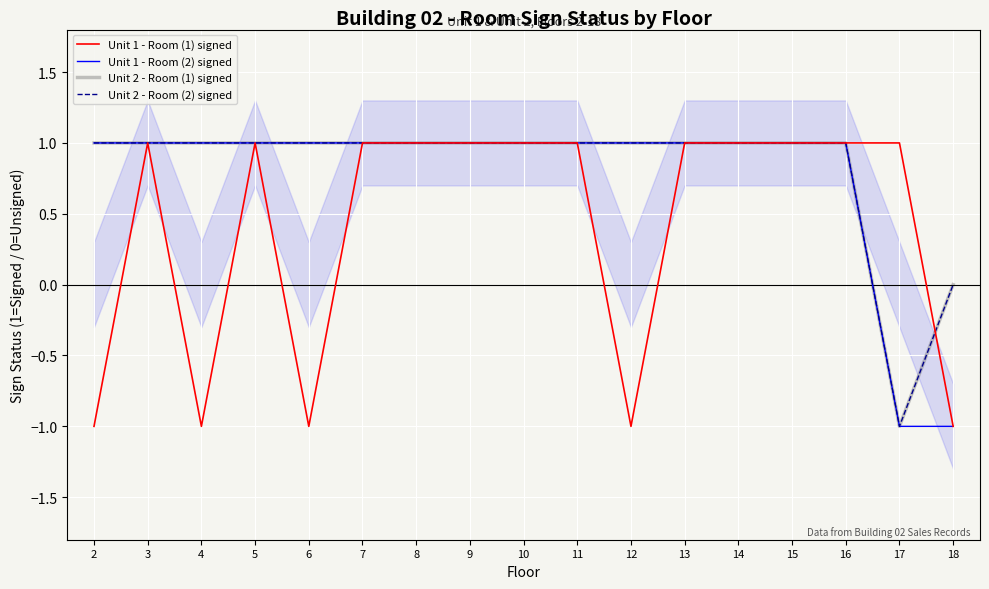

True or false: Unit 2 - Room (1) signed and Unit 2 - Room (2) signed intersect in this chart.

False